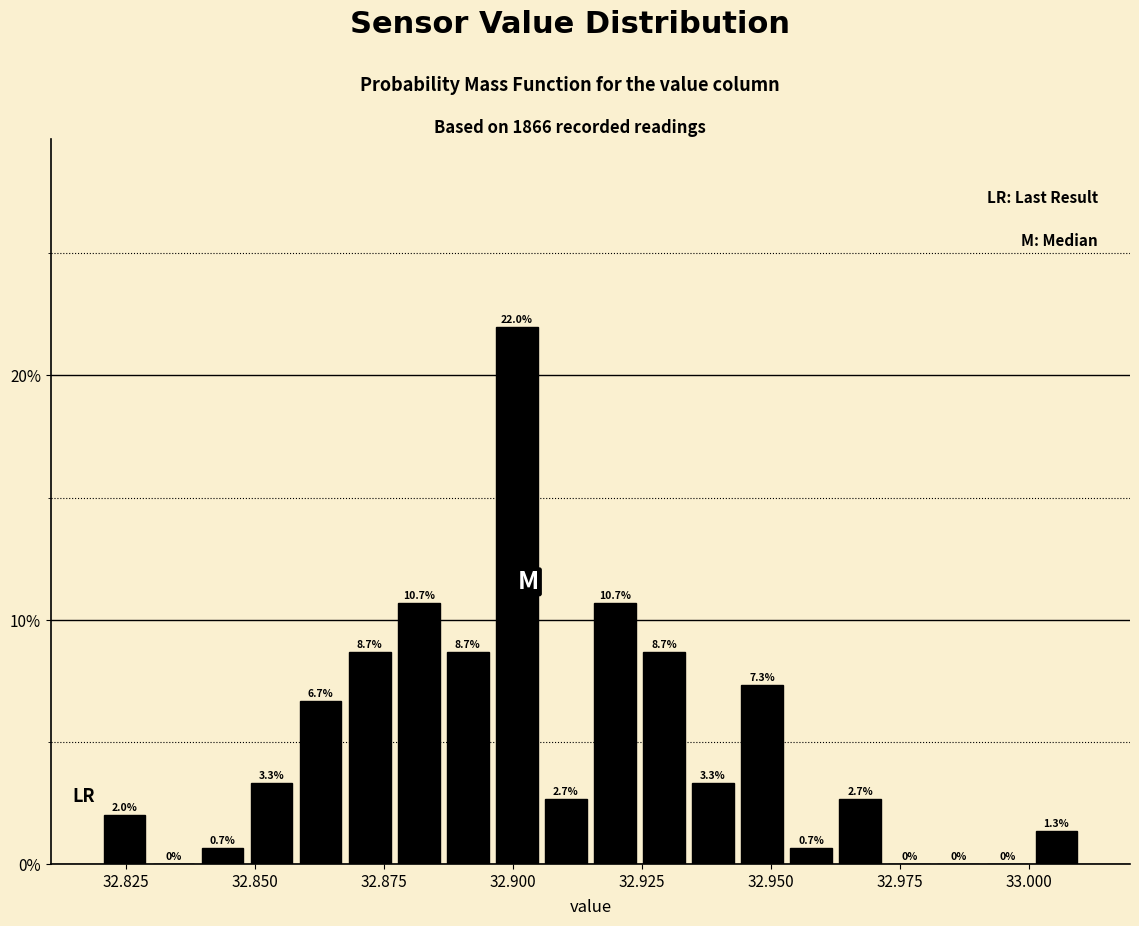

Around what value on the x-axis is the tallest bar? Give the approximate position of its centre, as read against the axis.

32.900